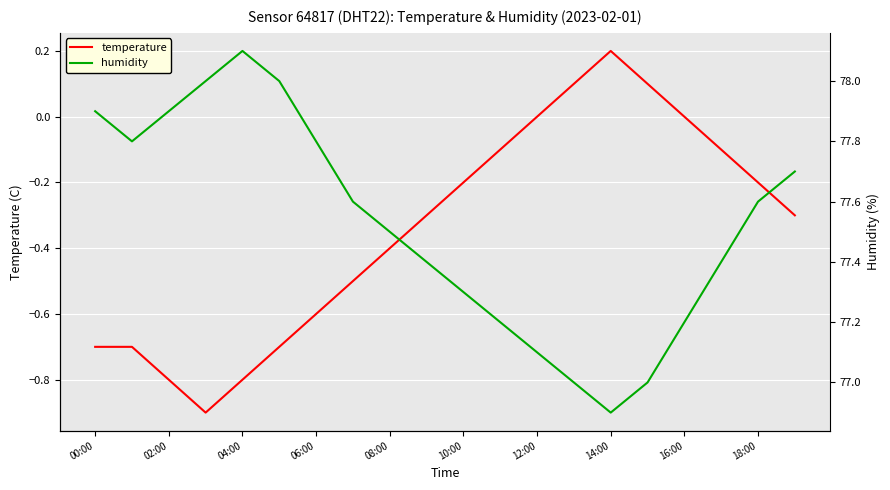

What is the lowest value of the temperature series?

-0.9